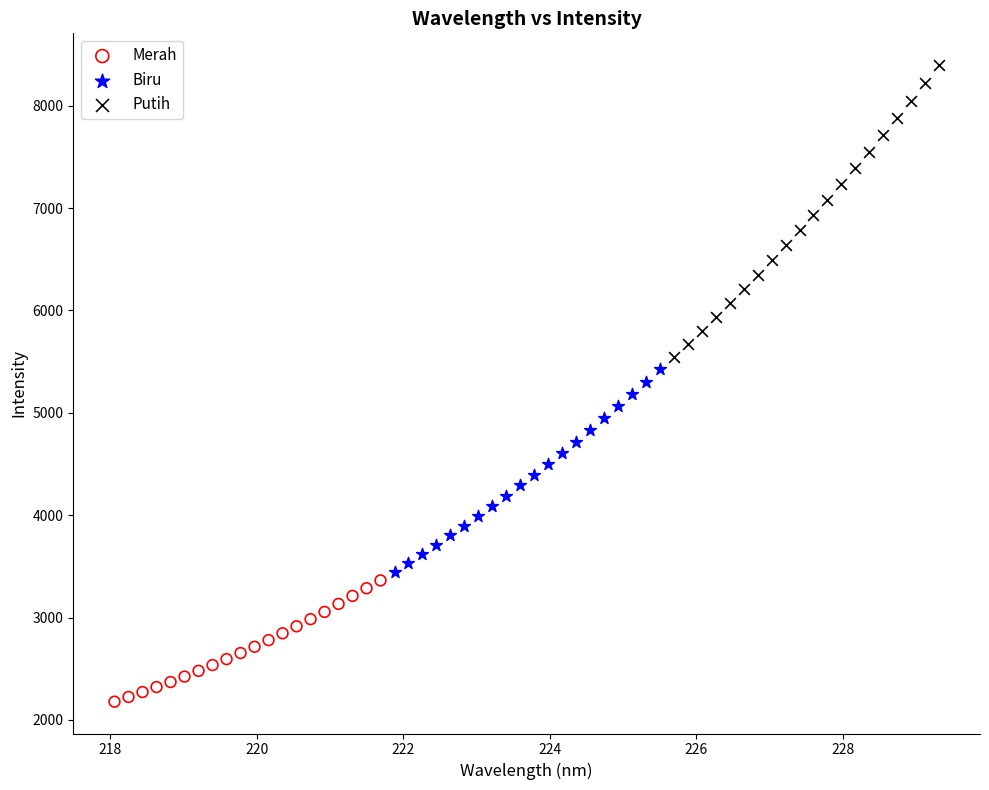

What are all the series names shown in the legend?

Merah, Biru, Putih